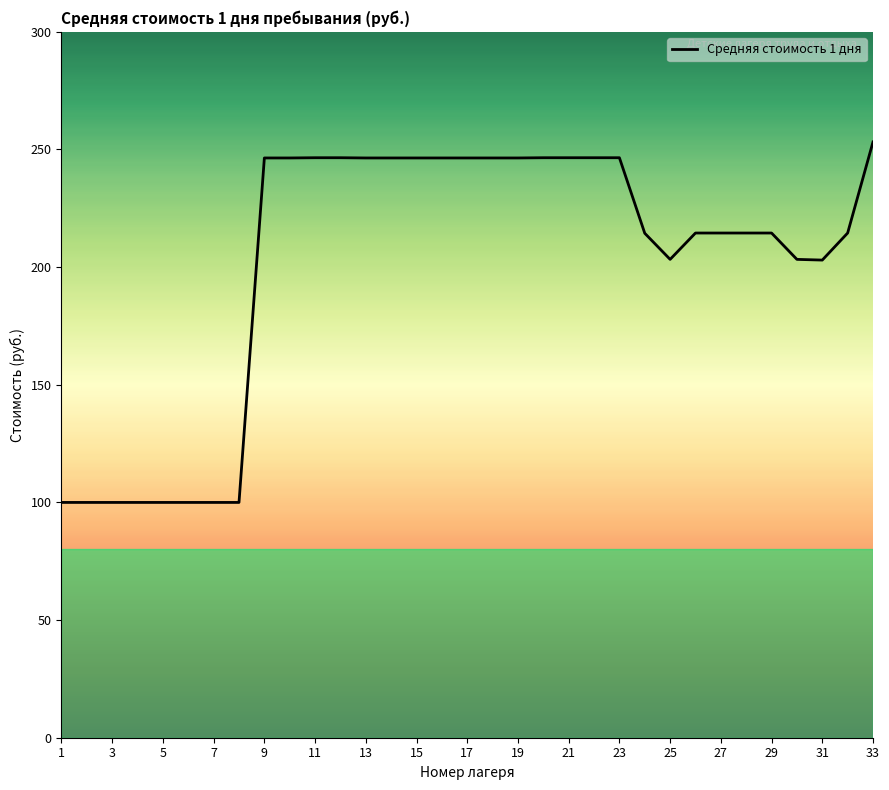

What is the smallest value displayed?

100.0